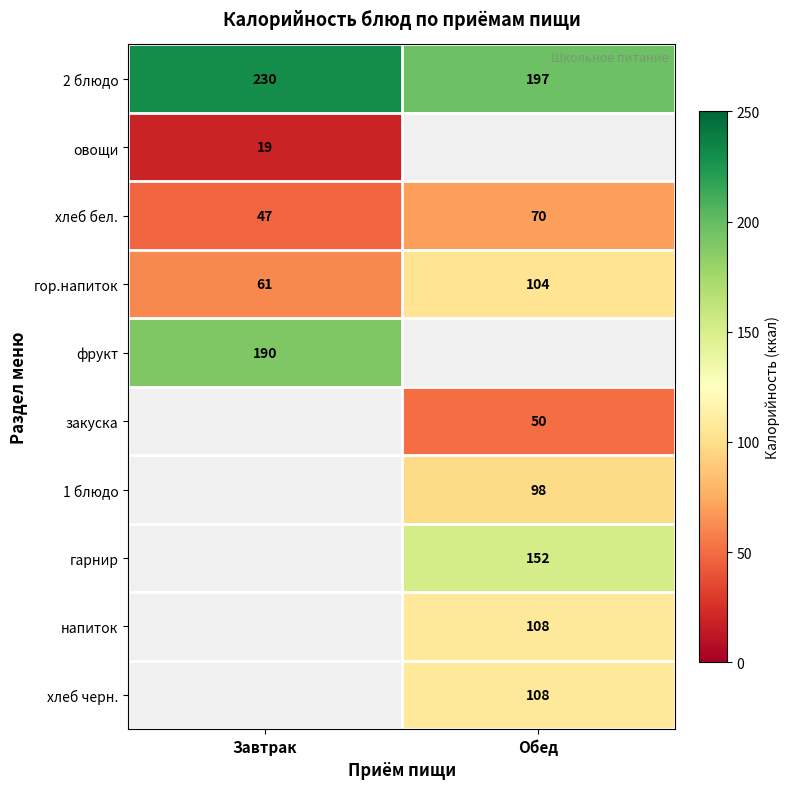

What is the minimum value for гор.напиток?

61